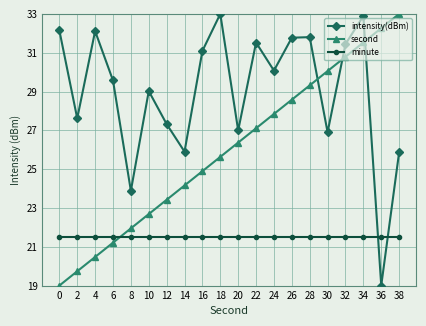

The intensity(dBm) series shows 32.2 at 0. True or false?

True